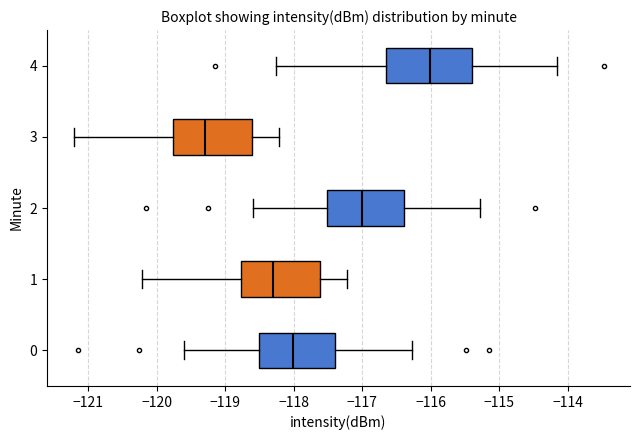

Where does the left whisker of the box at y = 0 end on the x-axis? The values are not printed on the chart, so give them approximately, as read against the axis.

-119.6